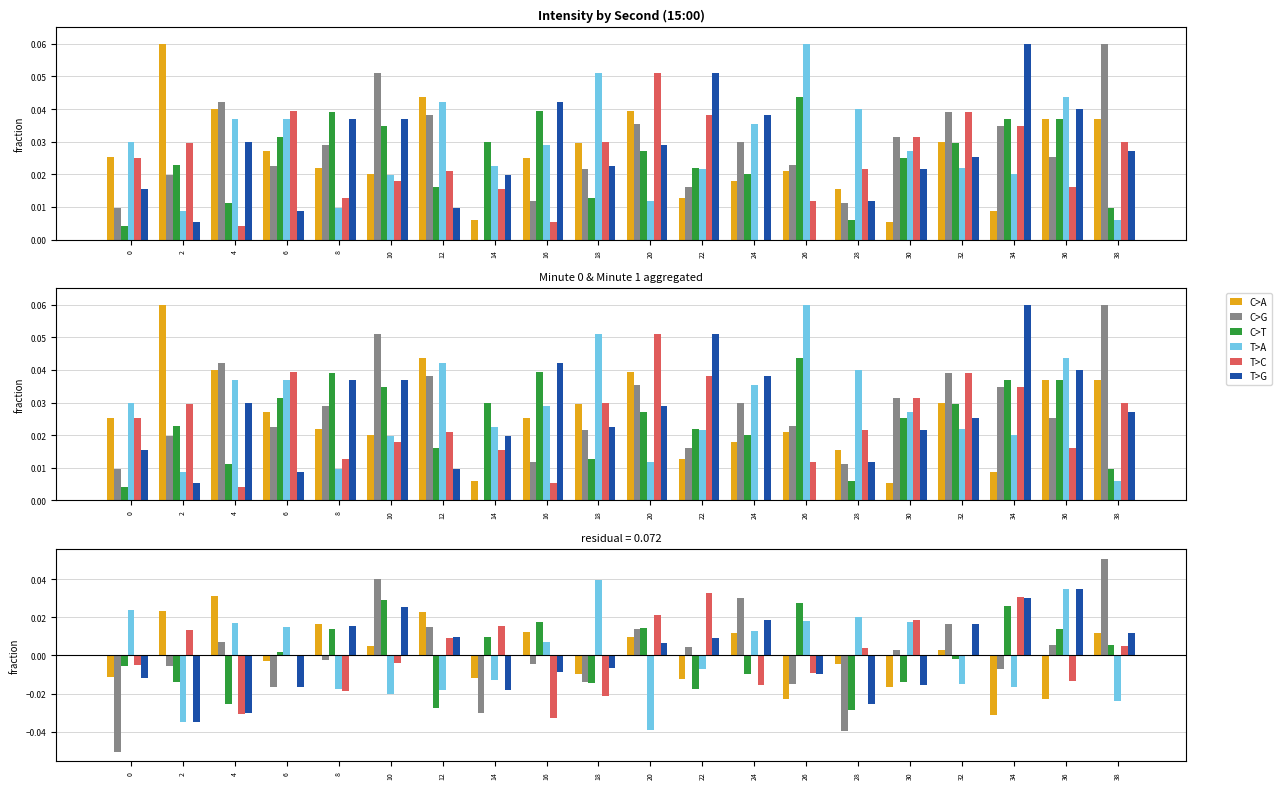

Is the value of T>C at 4 greater than the value of T>A at 20?

Yes